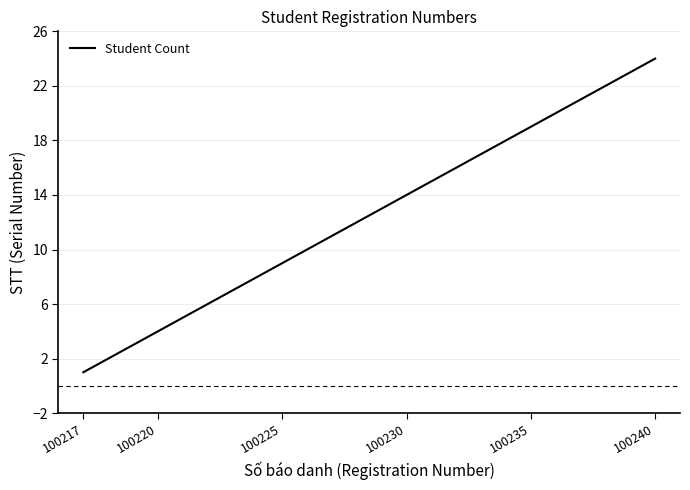

How many values are below 13?

12